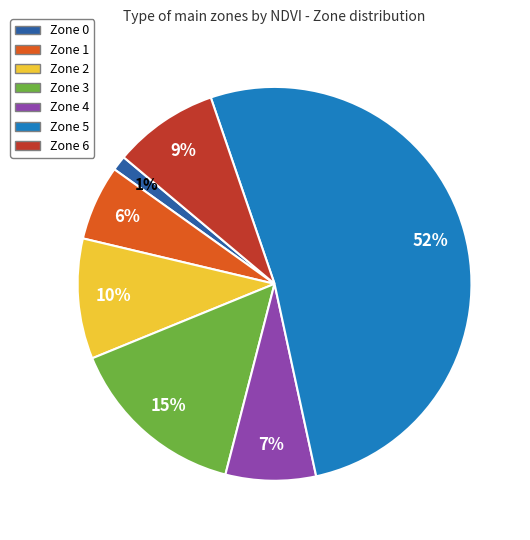

Is it true that Zone 1 is 13% of the pie?

False